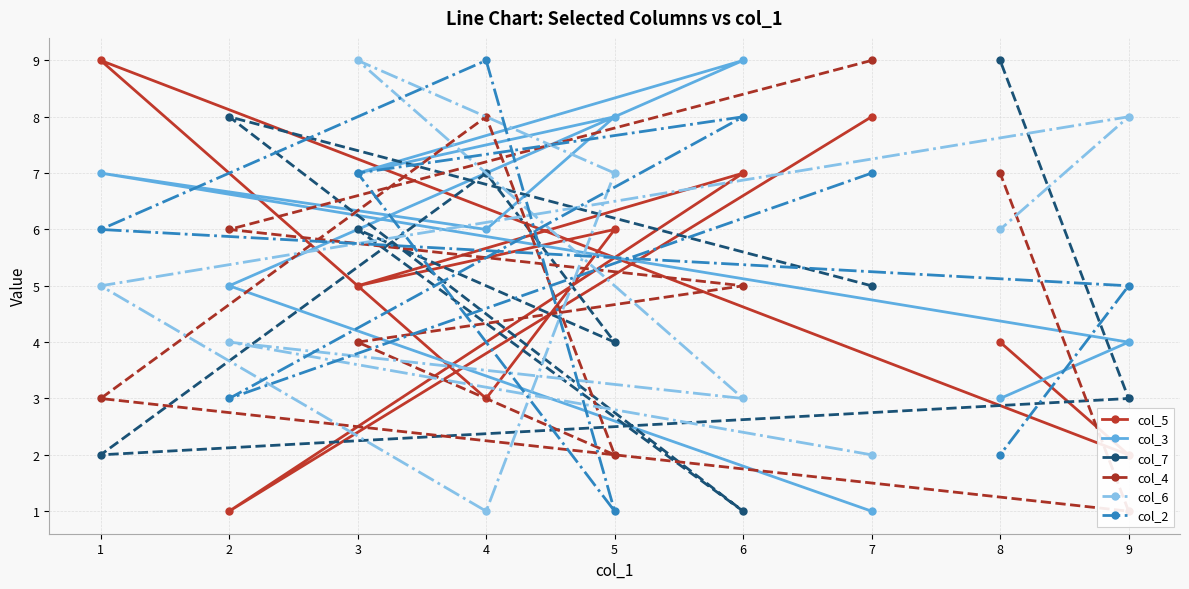

At which category is the sum across all series the highest?

3